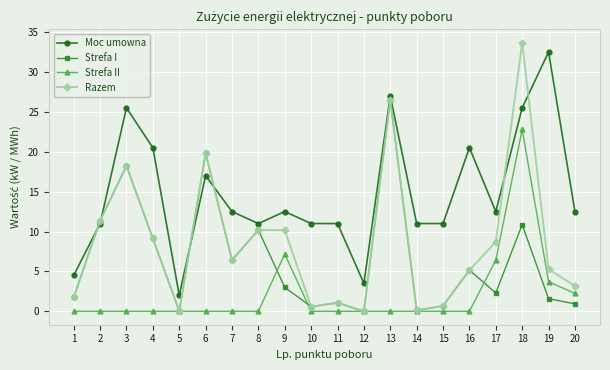

Which series changed the most between 4 and 10?

Moc umowna